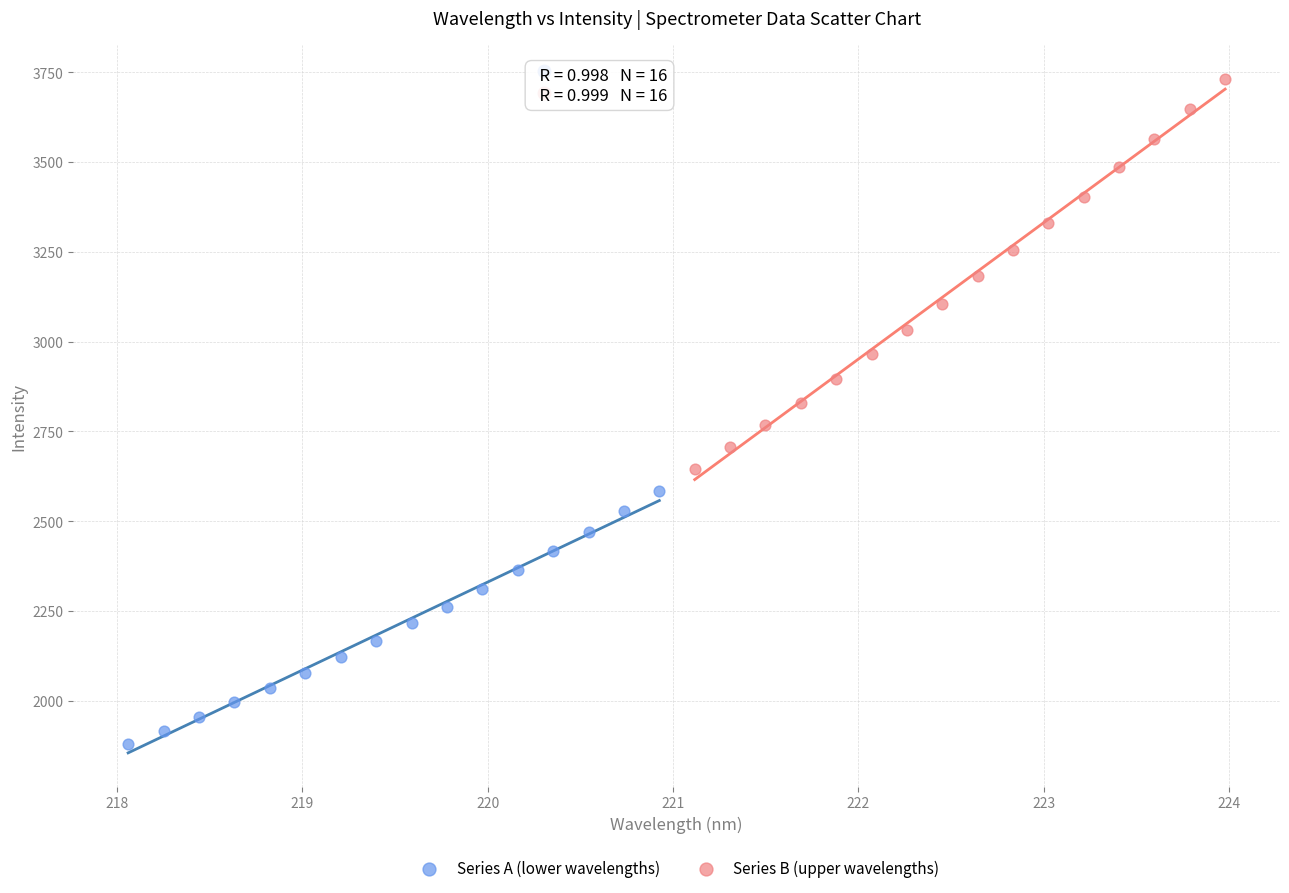

Which series has the largest Y range (max minus min)?

Series B (upper wavelengths)